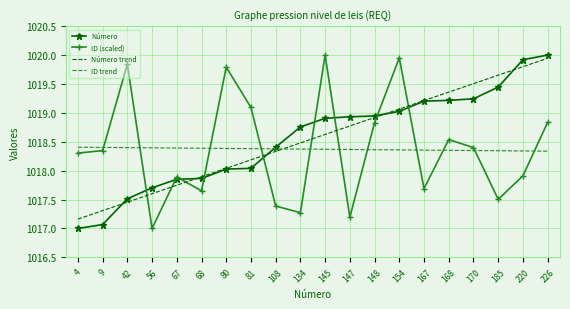

Which category has the lowest value in the ID (scaled) series?

56